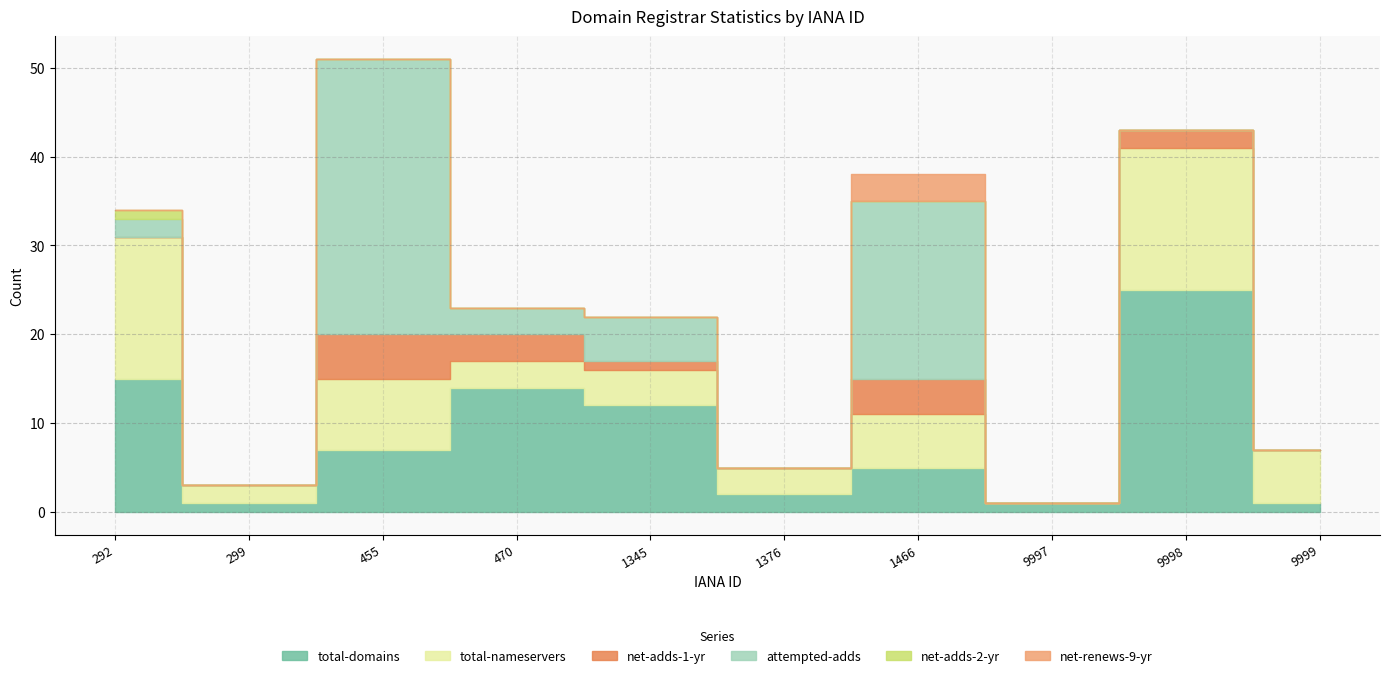

Which series has the largest total across all categories?

total-domains